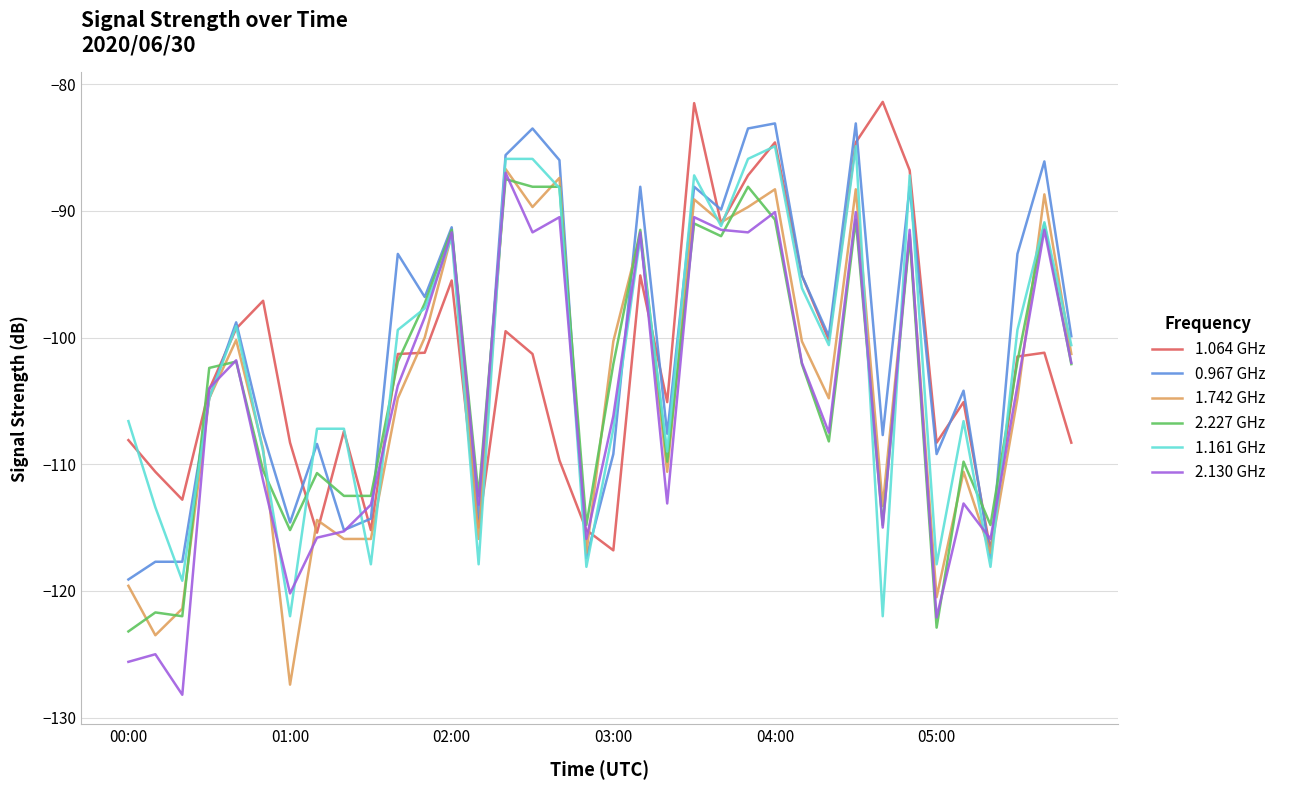

True or false: 2.227 GHz has more than 1 points higher than both neighbors.

True